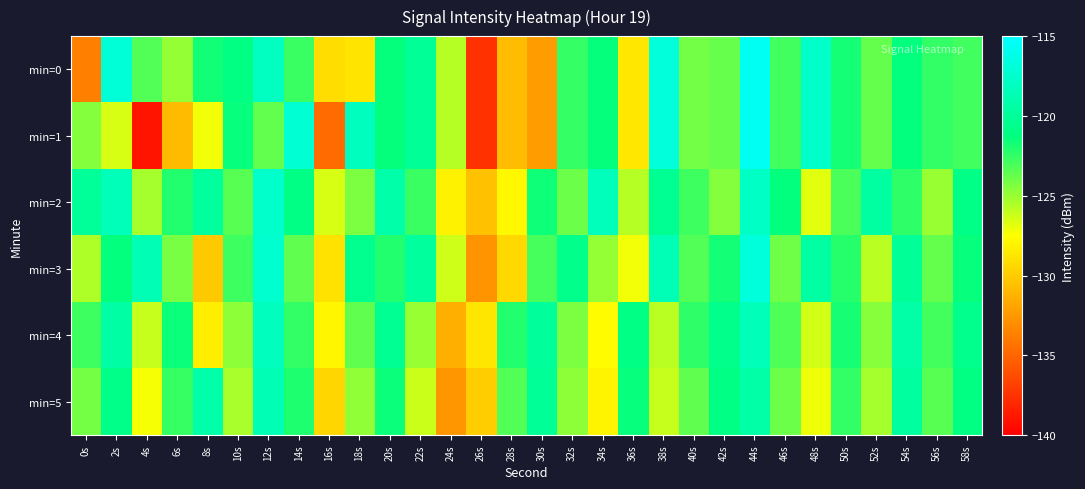

What is the smallest value displayed?

-138.9